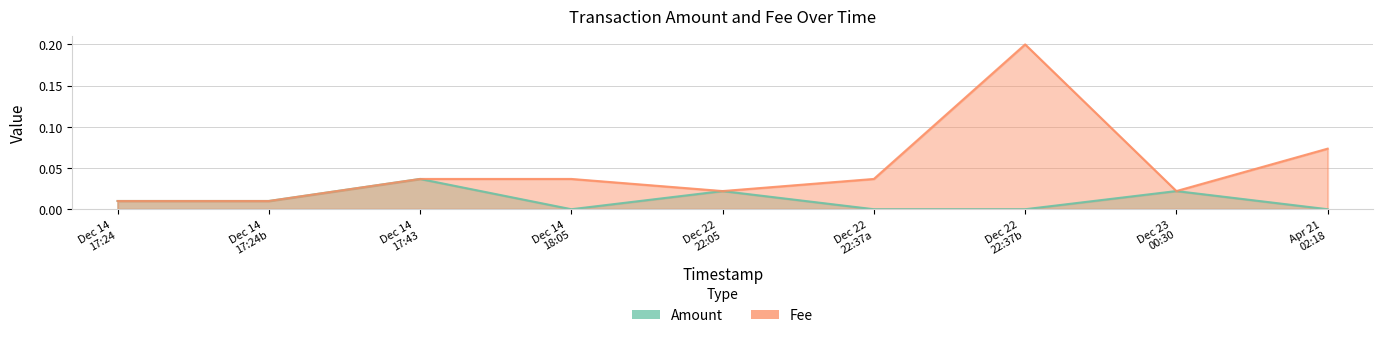

Does the chart display data point markers on the line(s)?

No